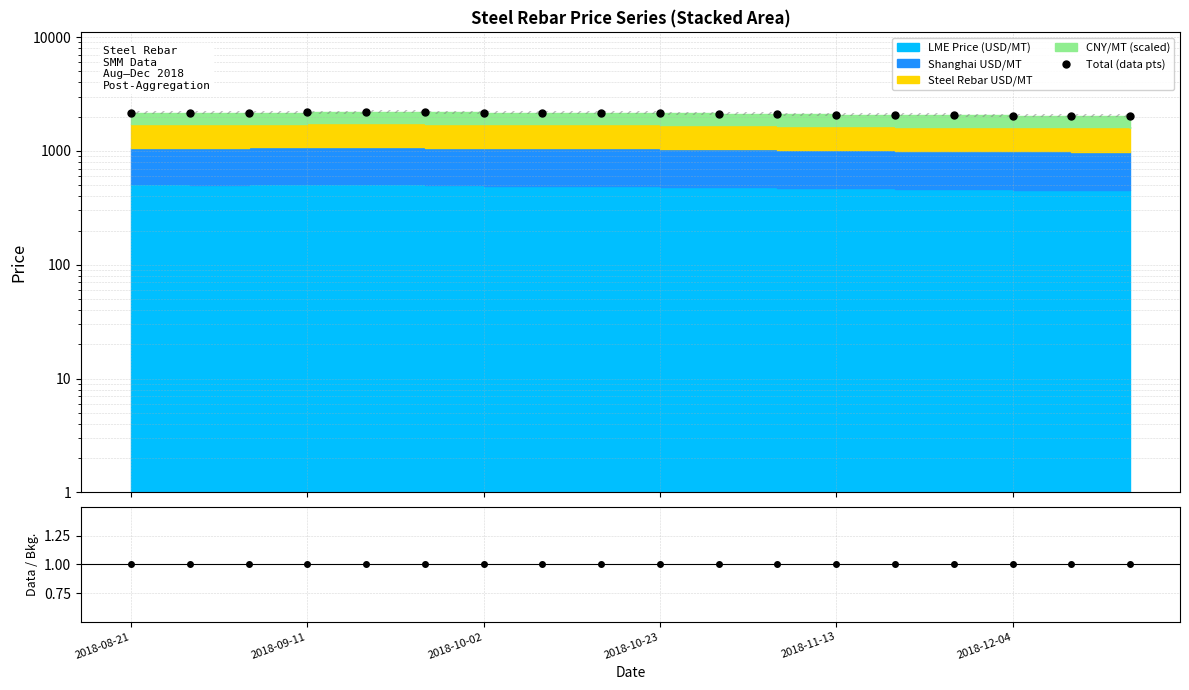

What is the difference between the maximum and second lowest values?

168.8